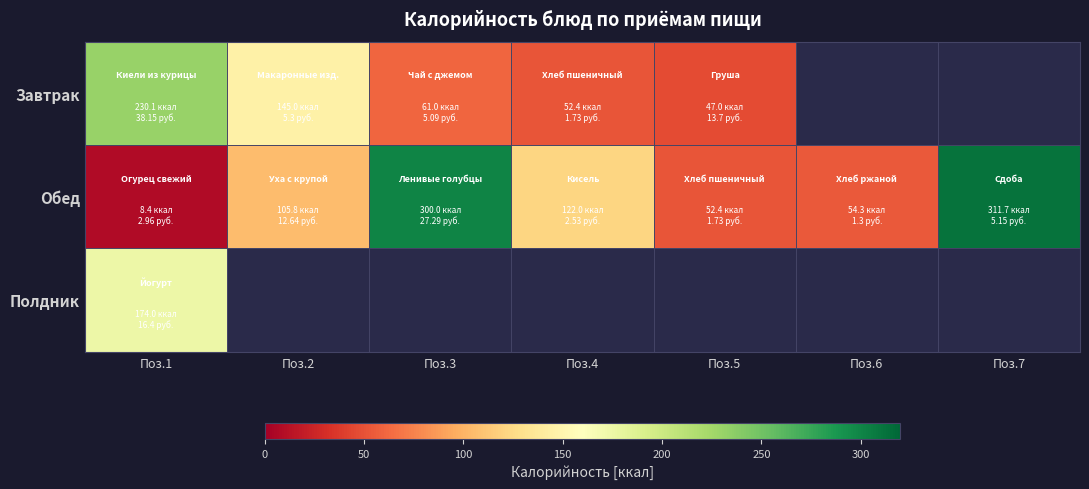

At which label does Завтрак first exceed 52?

Поз.1